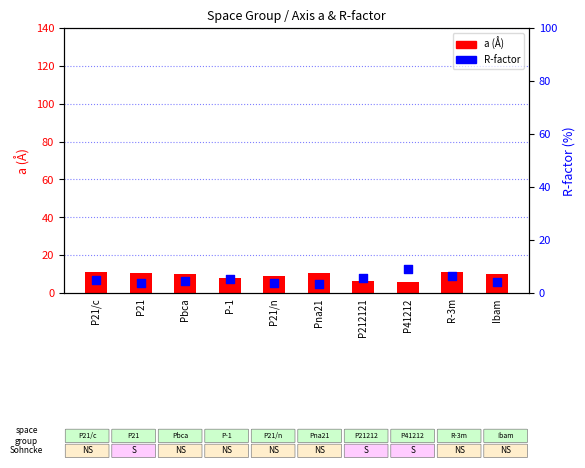

What is the total value across all series at Ibam?

14.0